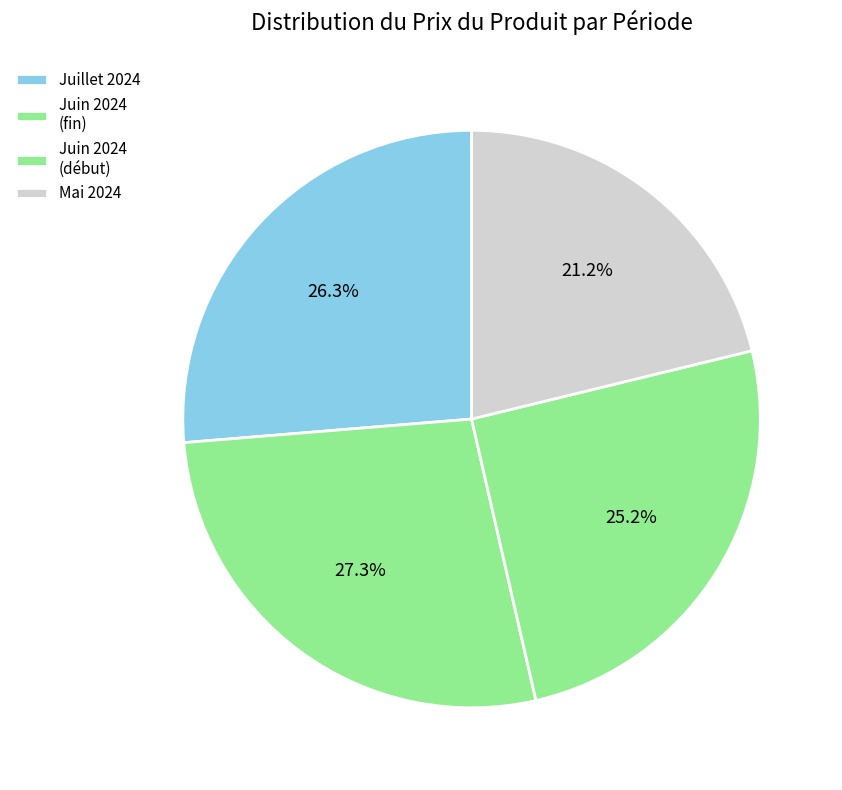

How many slices are in this pie chart?

4